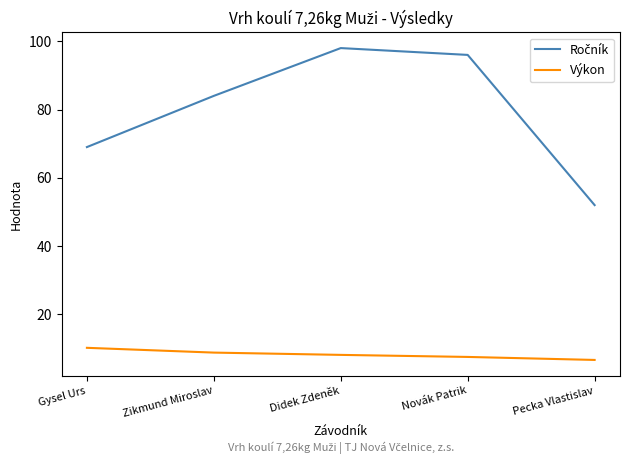

The Výkon series shows 6.6 at Pecka Vlastislav. True or false?

True